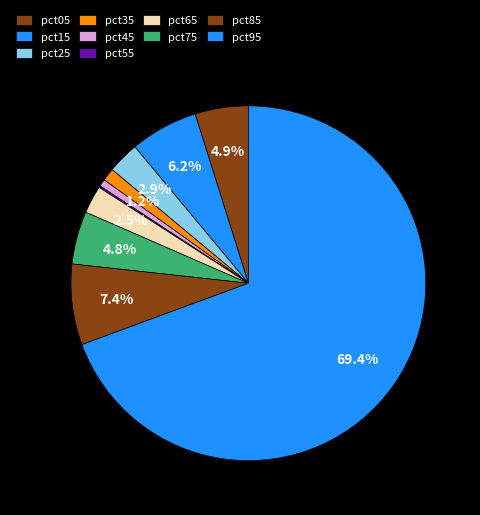

How much of the chart is everything except pct95?

30.6%